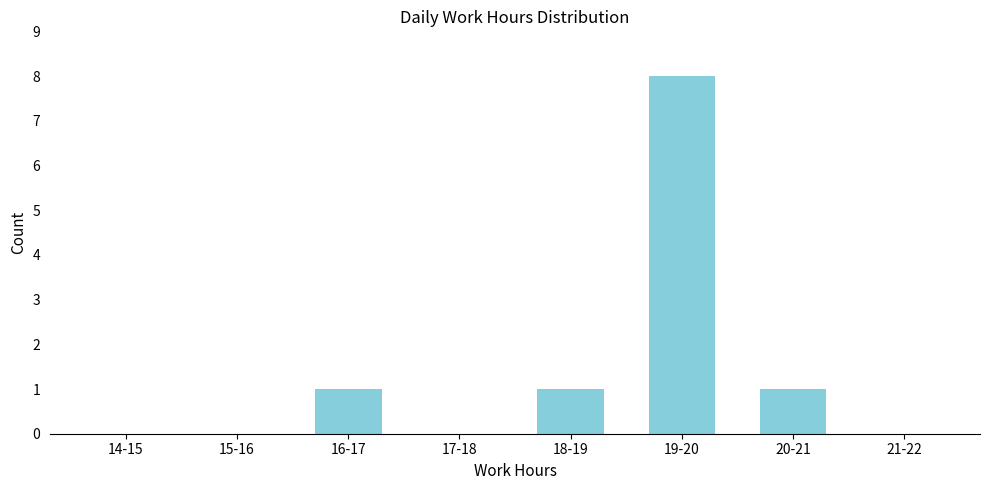

True or false: the data shows -4 at 14-15.

False